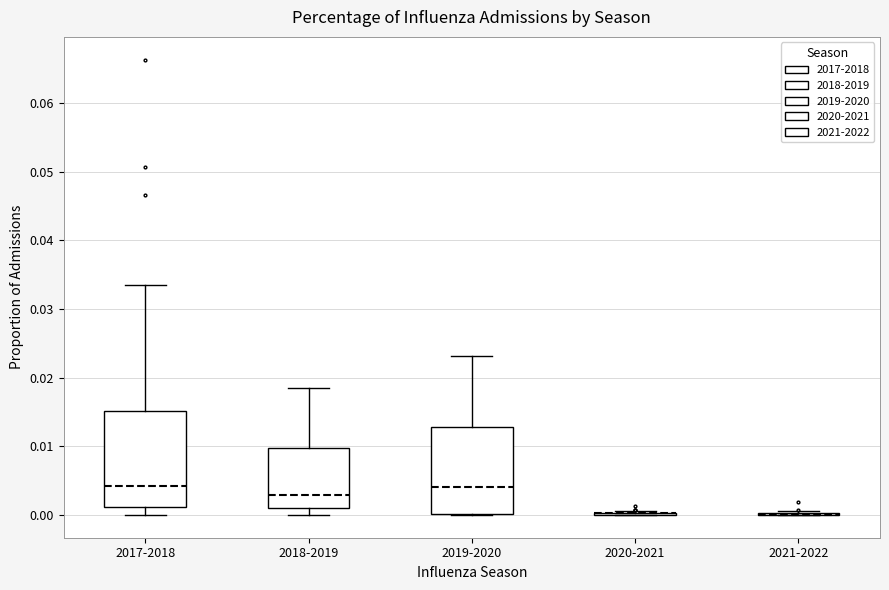

Reading left to right, read every box against the y-axis: the position of its median line, the range the box covers, and the ends of its whiskers. The values are not printed on the chart, so give them approximately, as read against the axis.

2017-2018: median 0.004, box 0.001 to 0.015, whiskers 0.000 to 0.033
2018-2019: median 0.003, box 0.001 to 0.010, whiskers 0.000 to 0.019
2019-2020: median 0.004, box 0.000 to 0.013, whiskers 0.000 to 0.023
2020-2021: box collapsed to a line at 0.000, whiskers 0.000 to 0.001
2021-2022: box collapsed to a line at 0.000, whiskers 0.000 to 0.001